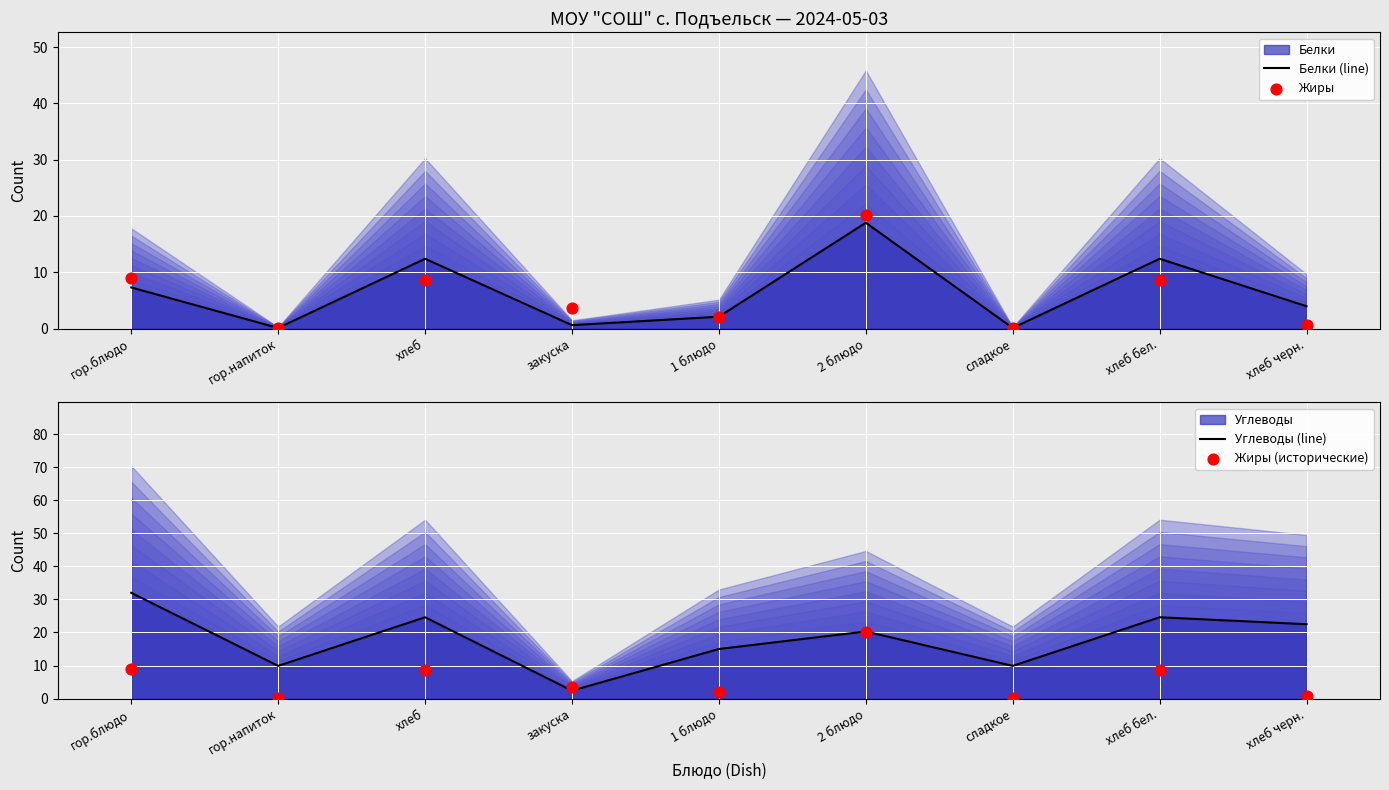

What is the total value across all series at 2 блюдо?

79.3